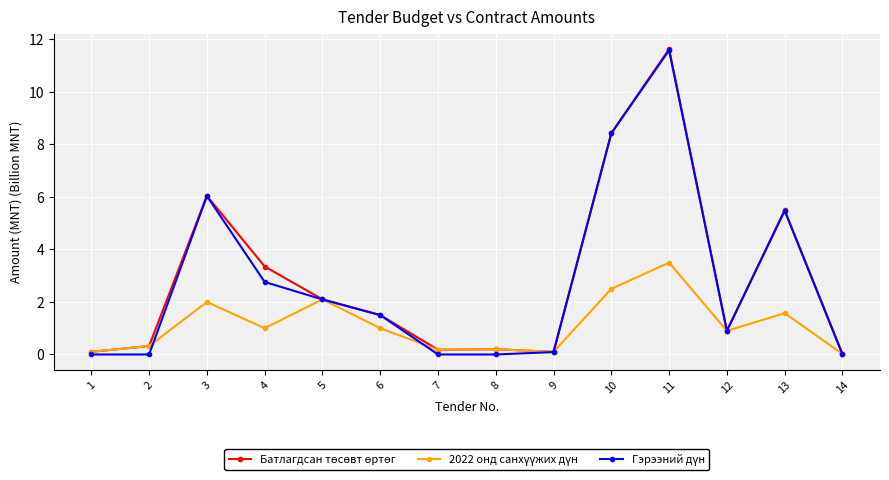

At how many categories does at least one series exceed 4?

4